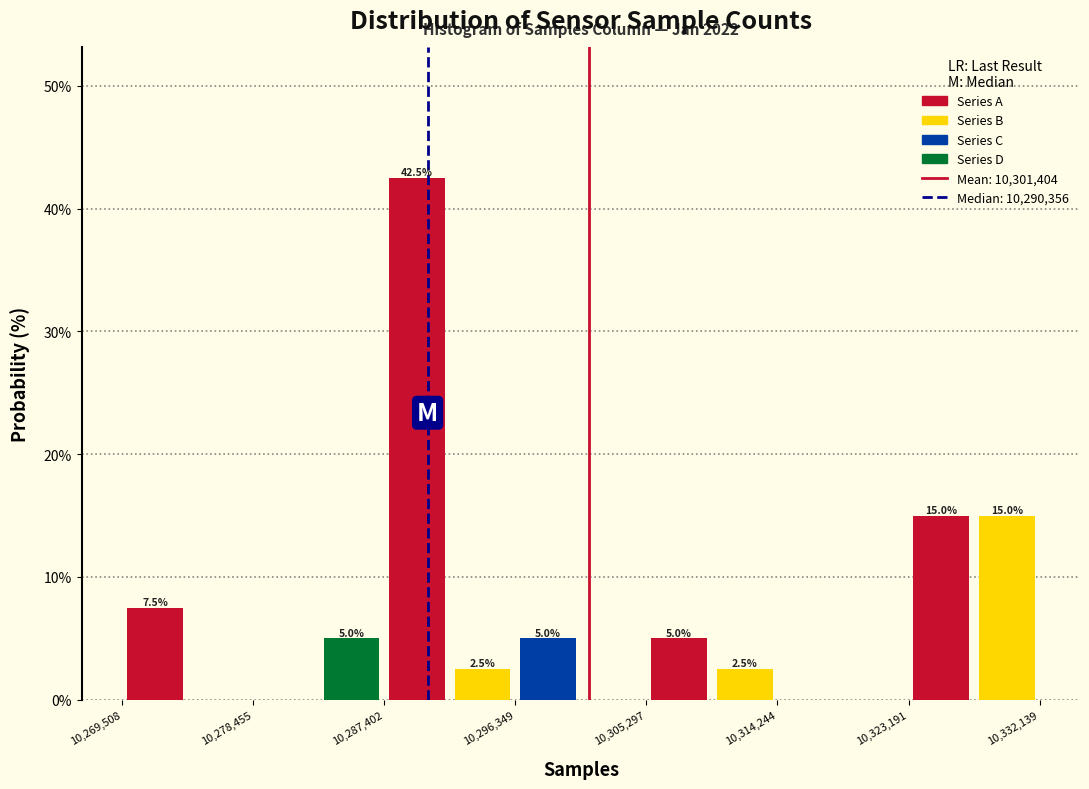

Over which range of the x-axis is the bar tallest?

10287000 to 10292000